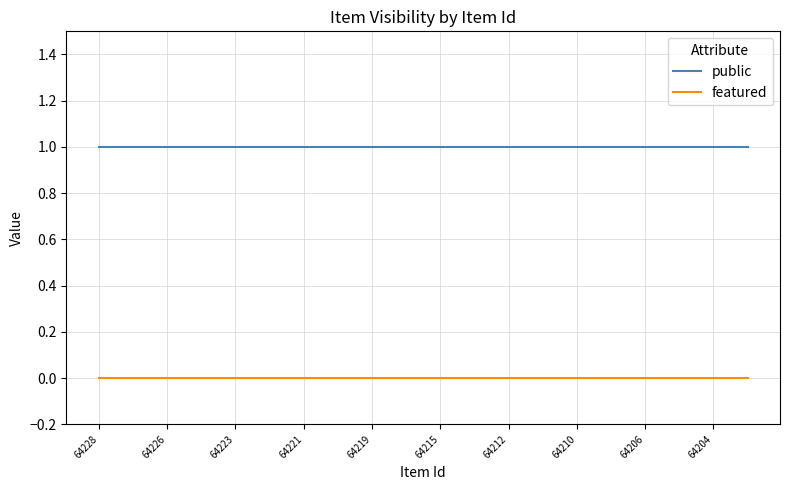

List the series in order of their peak value, lowest first.

featured, public